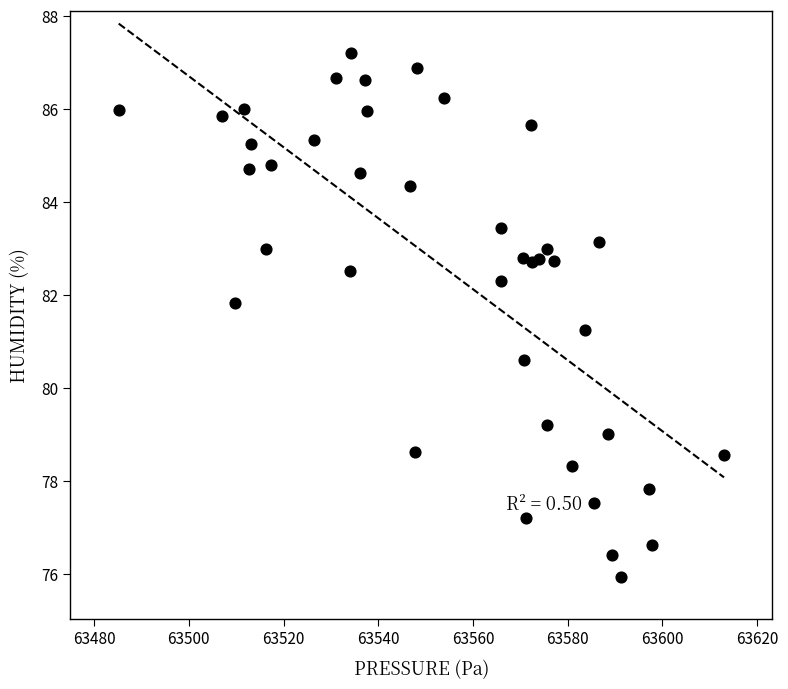

What is the range of X values (max minus min)?

127.8